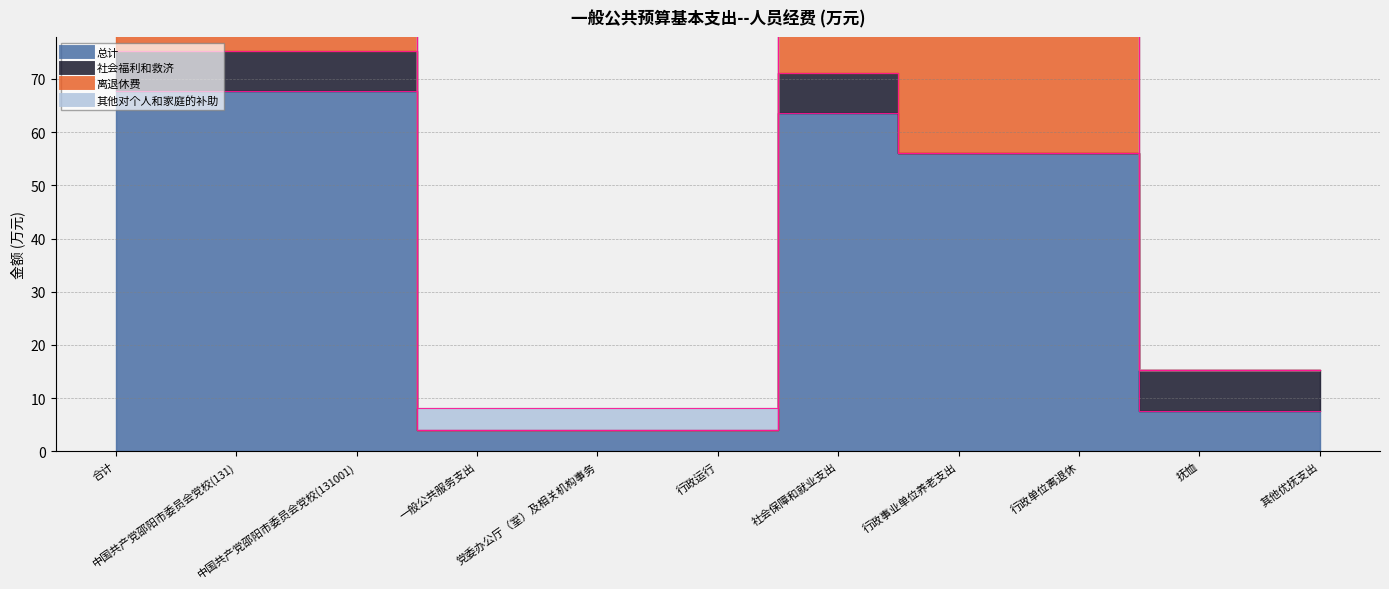

At which category is the sum across all series the highest?

合计